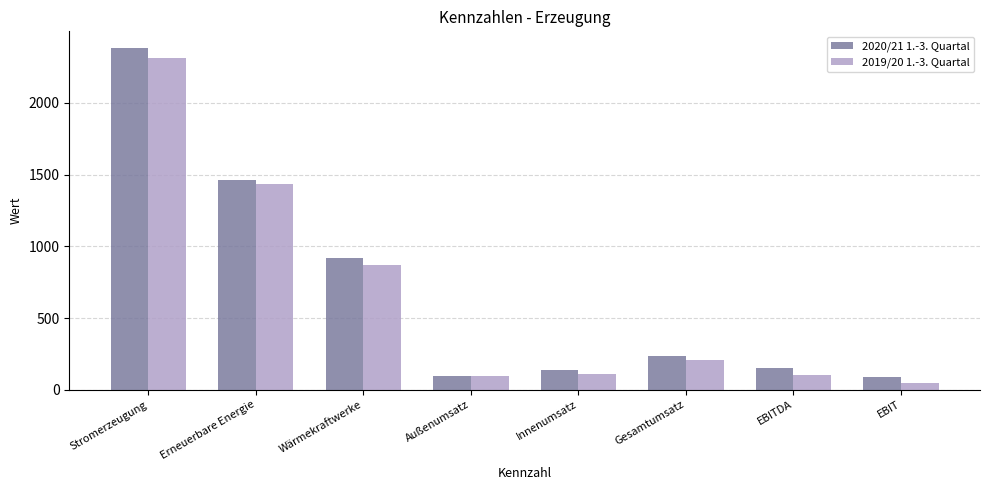

Which series has the widest spread of values?

2020/21 1.-3. Quartal